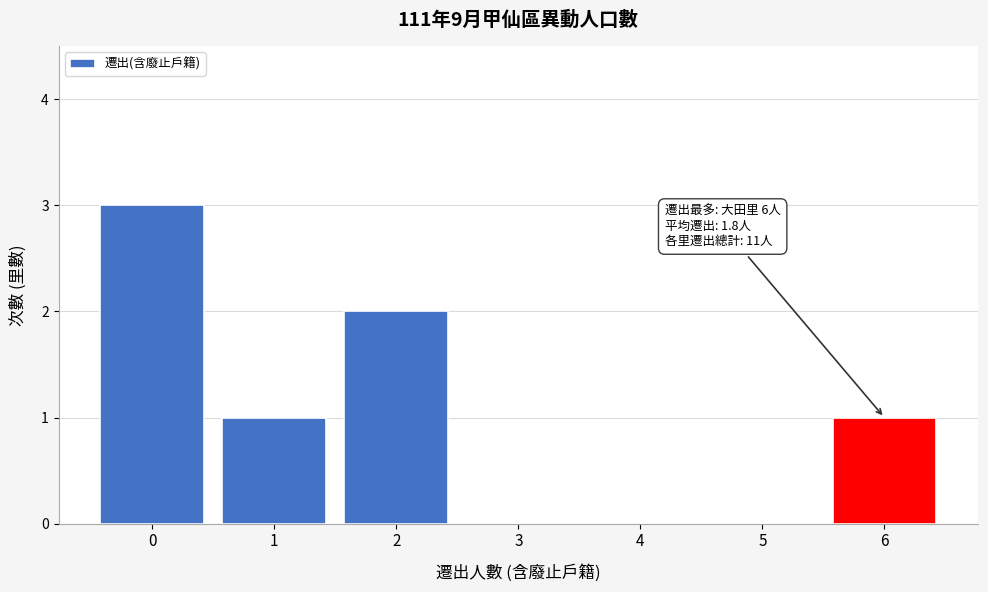

Which range on the x-axis has the tallest bar?

-0.5 to 0.5